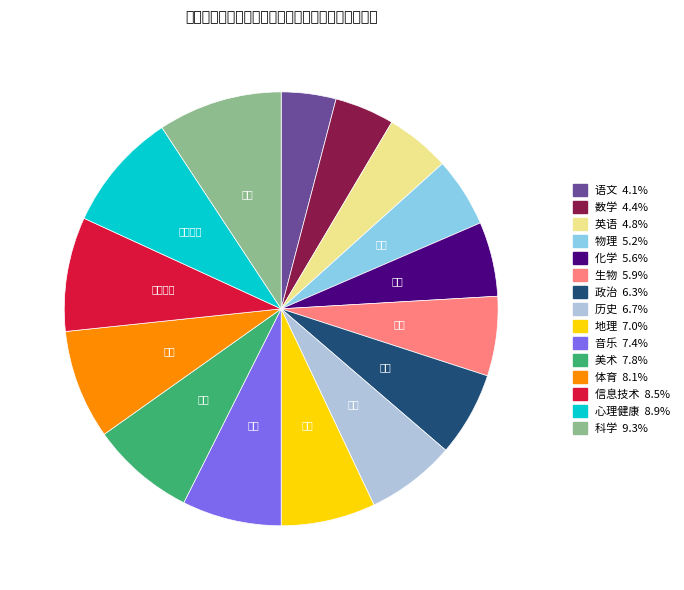

Is there any slice that represents more than half of the pie?

No